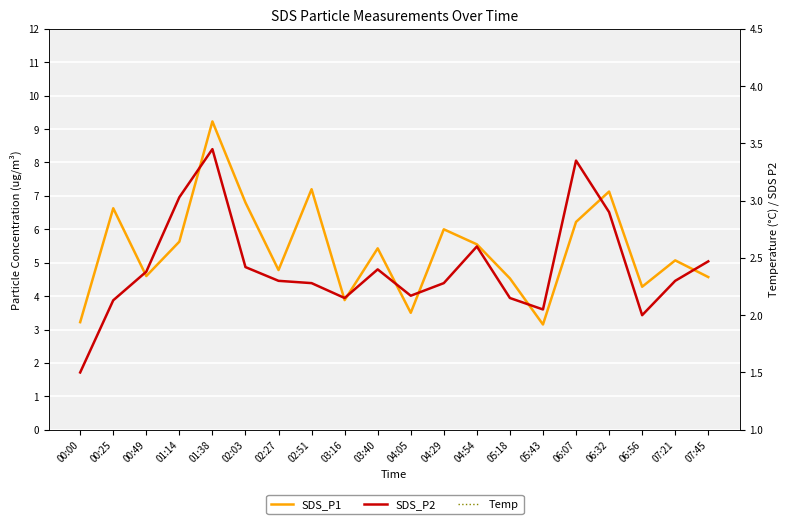

List the labels in order of SDS_P2 value, largest first.

01:38, 06:07, 01:14, 06:32, 04:54, 07:45, 02:03, 03:40, 00:49, 02:27, 07:21, 02:51, 04:29, 04:05, 03:16, 05:18, 00:25, 05:43, 06:56, 00:00